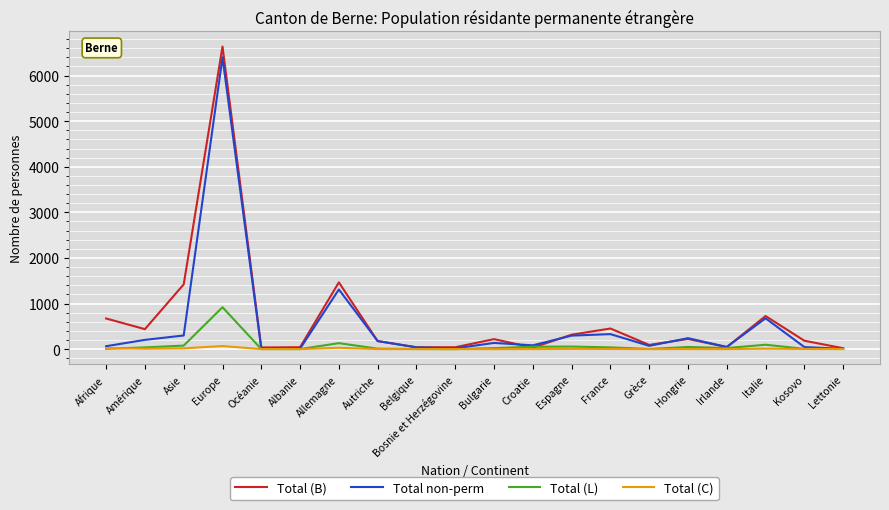

What is the sum of the Total (B) values at Bulgarie and Italie?

945